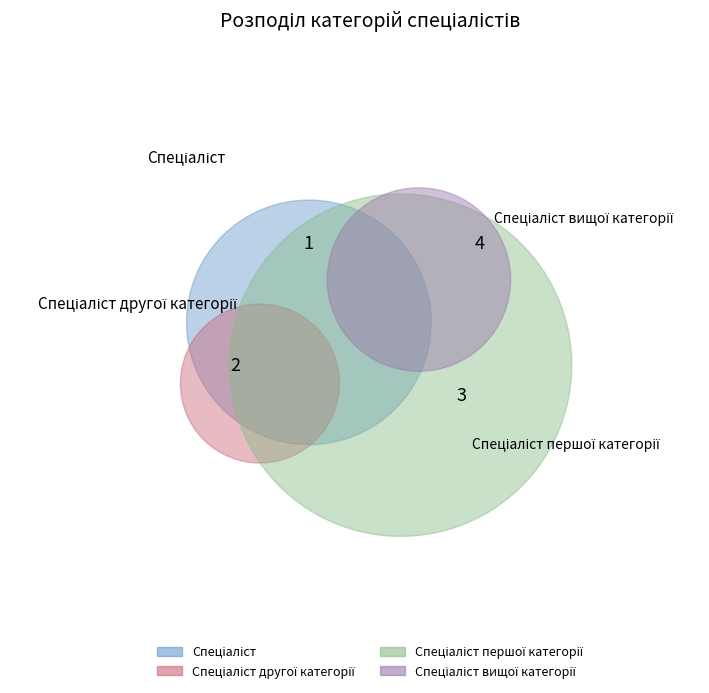

Combined, do Спеціаліст вищої категорії and Спеціаліст другої категорії account for over 50%?

Yes